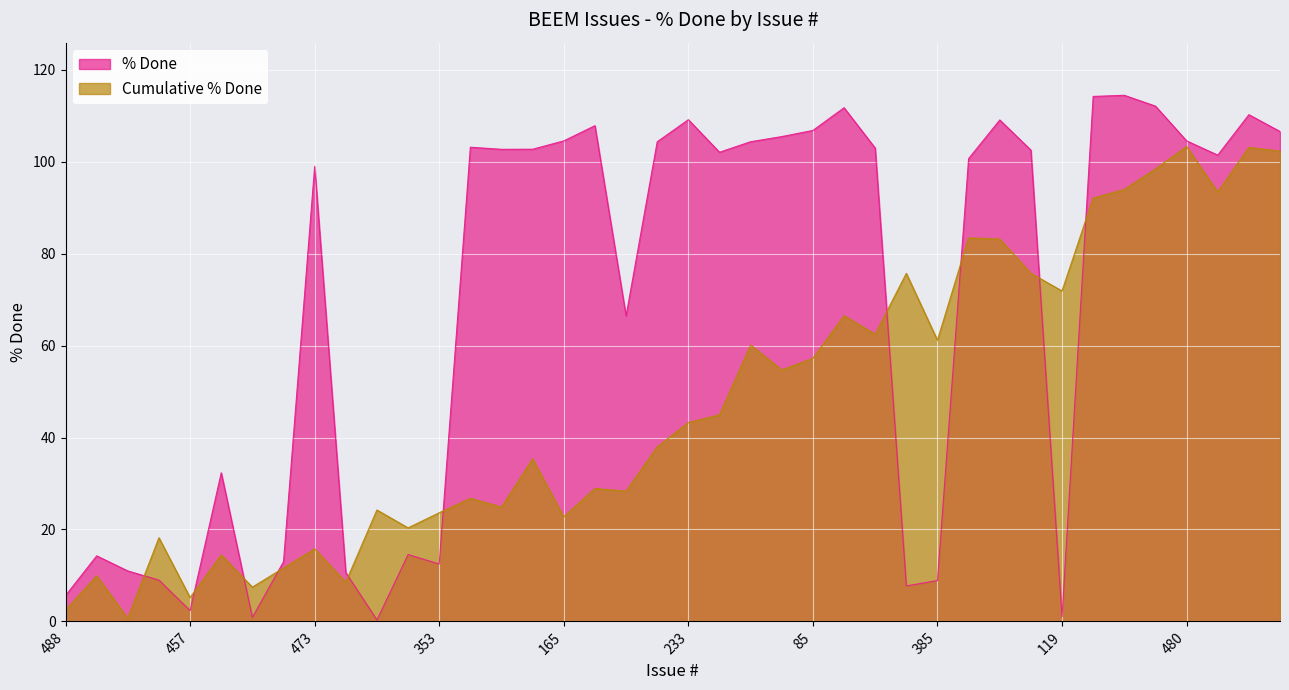

What position from the right is 329?

27